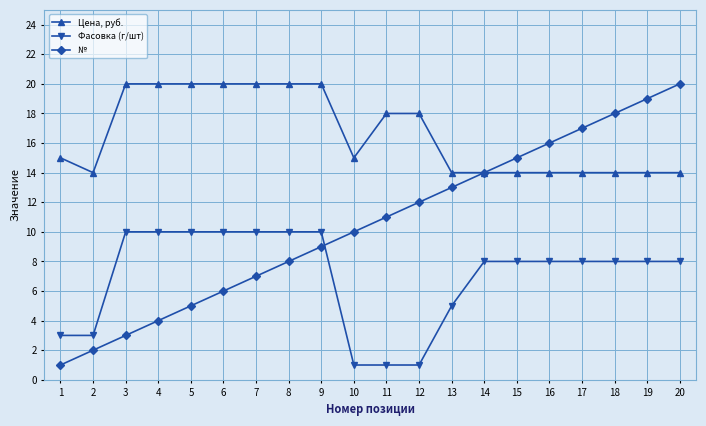

What is the sum of all Цена, руб. values?

332